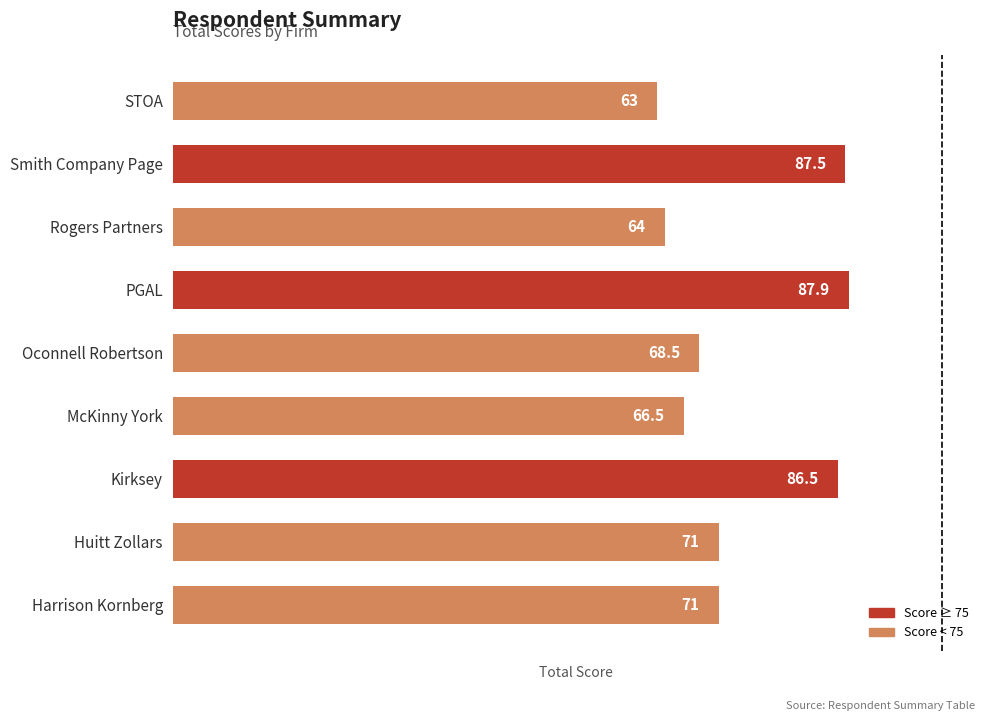

What is the maximum value shown in the chart?

87.9